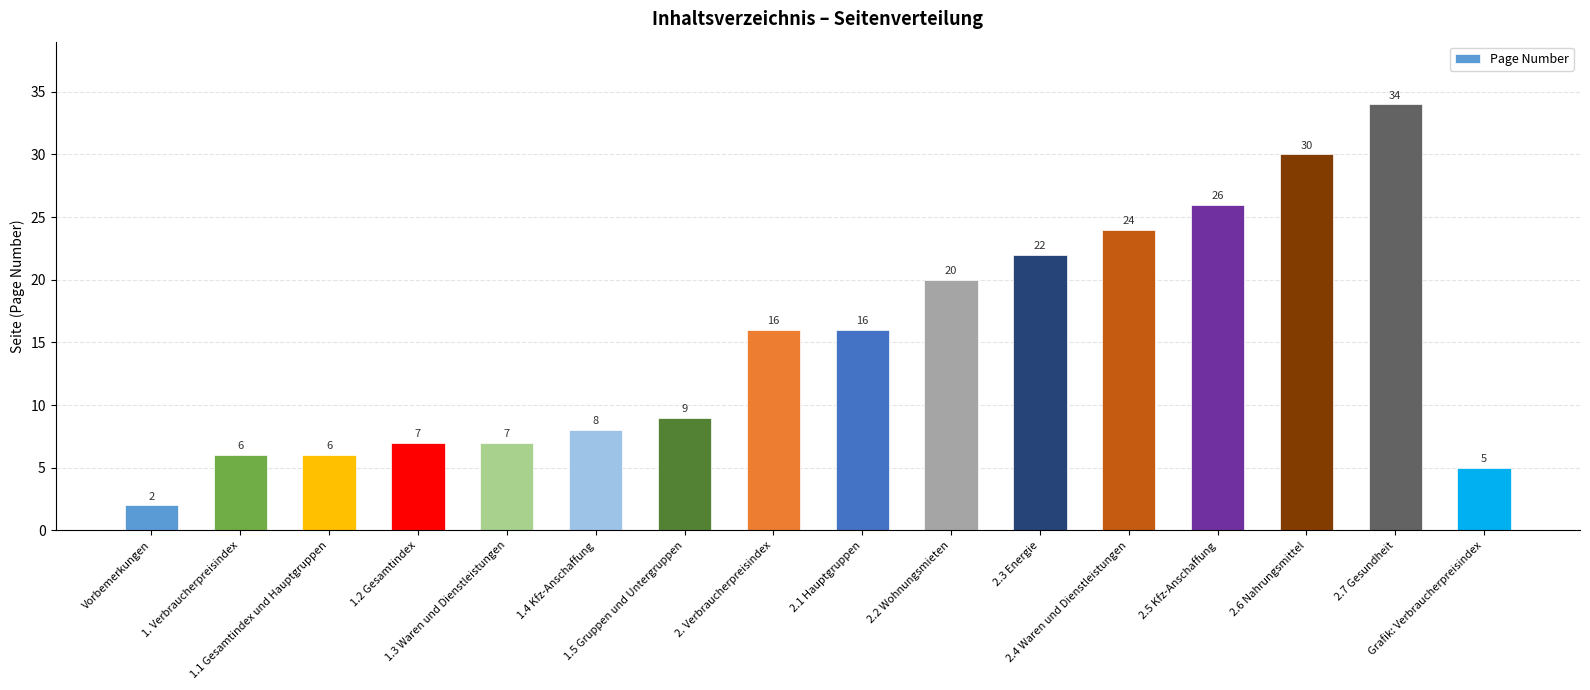

What is the difference between the maximum and second lowest values?

29